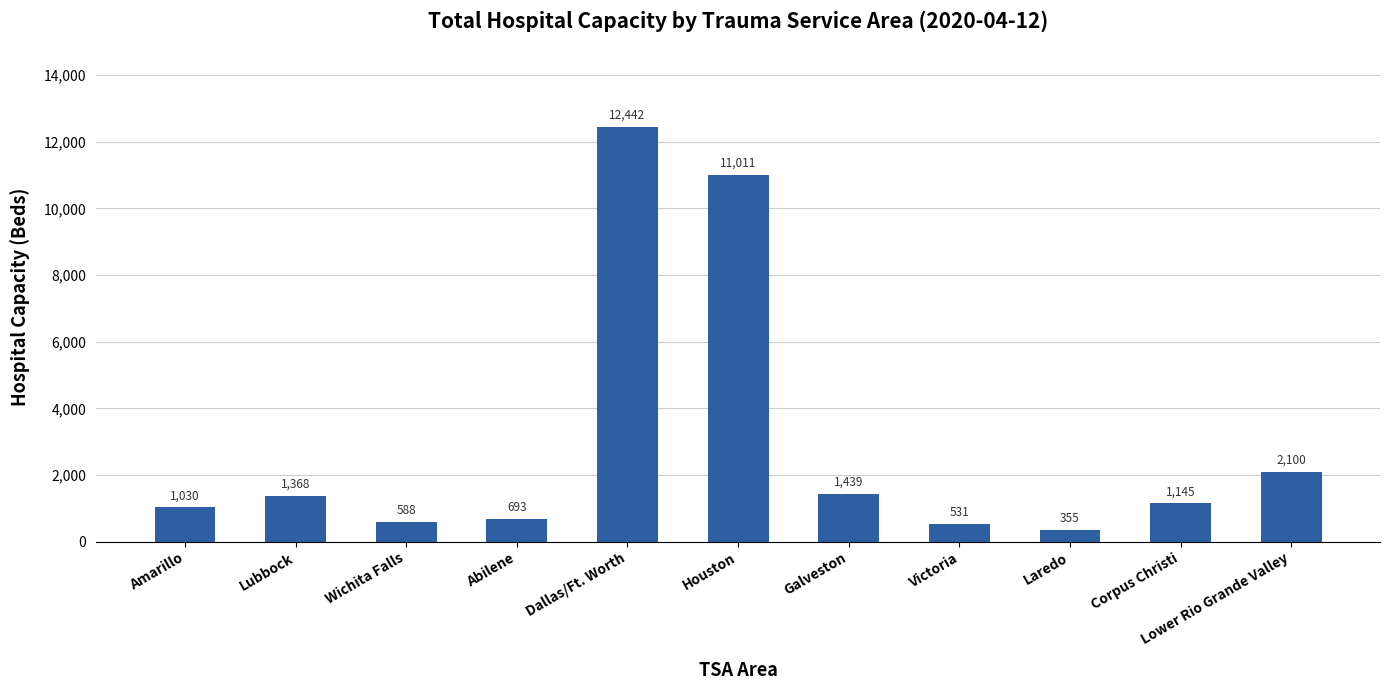

What value does the data have at Houston?

11011